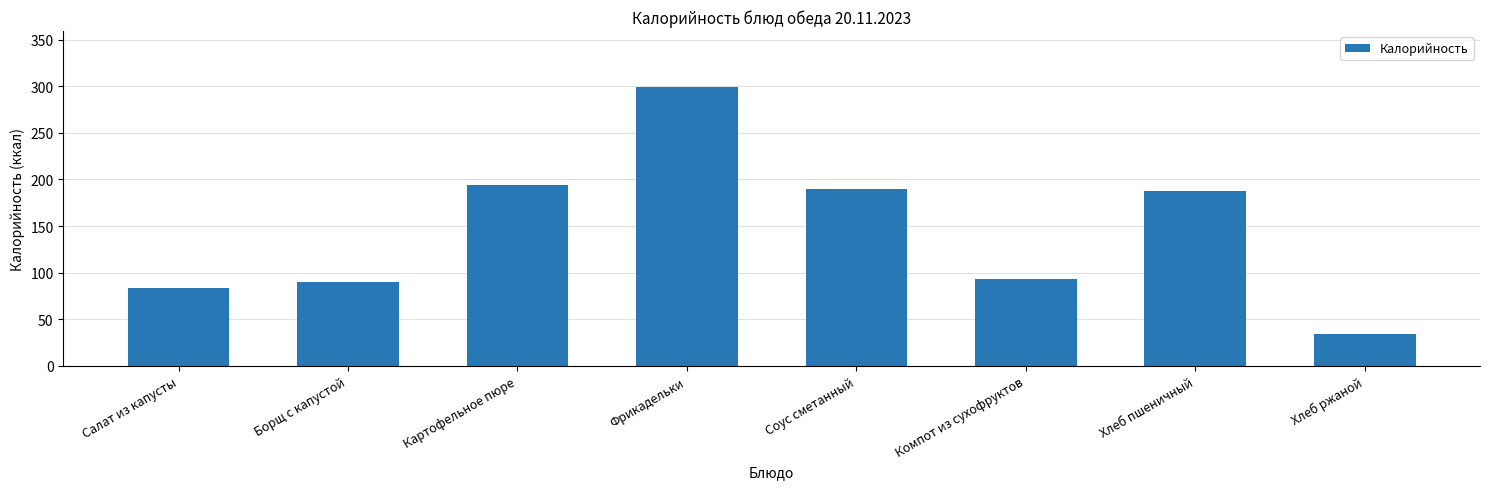

What is the ratio of the value at Хлеб пшеничный to the value at Борщ с капустой?

2.1